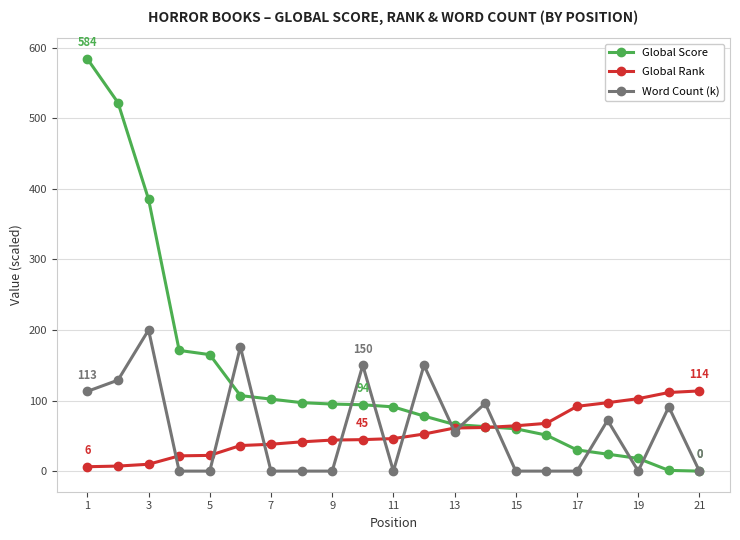

Which series has the largest total across all categories?

Global Score